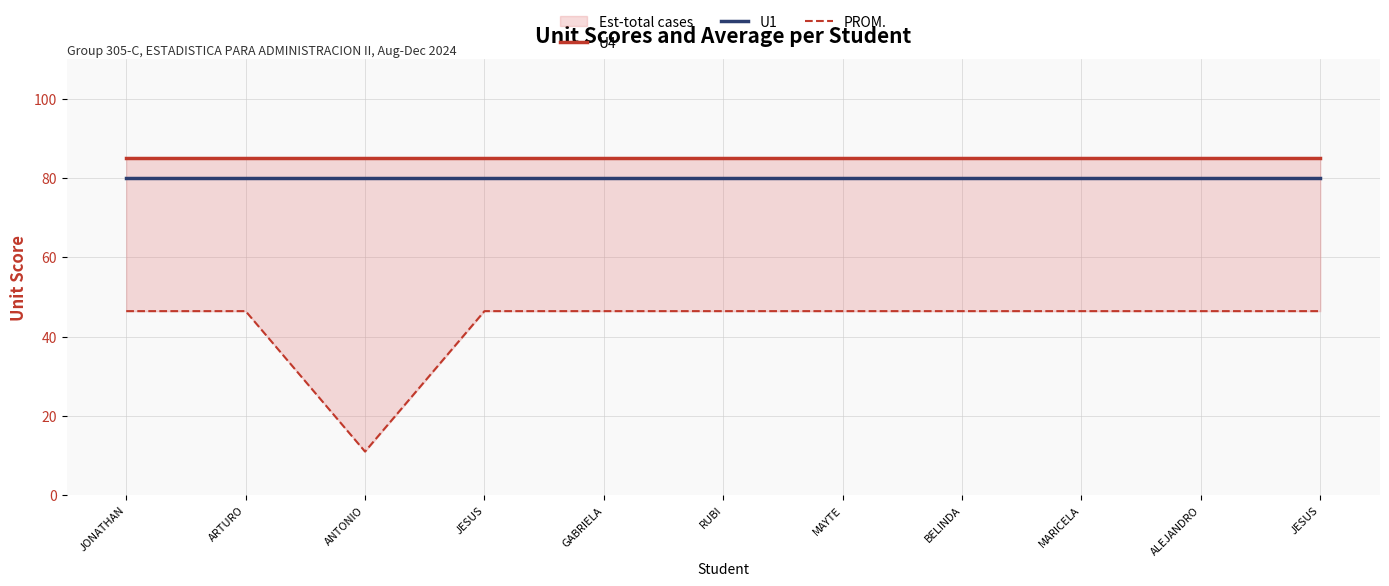

What is the sum of the U1 values at RUBI and MARICELA?

160.0